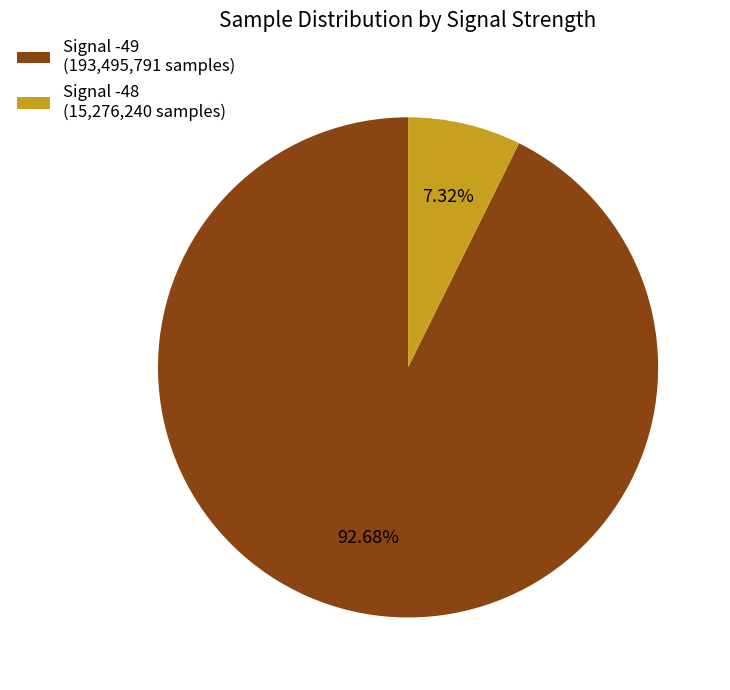

Do Signal -48 (15,276,240 samples) and Signal -49 (193,495,791 samples) together represent more than half of the pie?

Yes